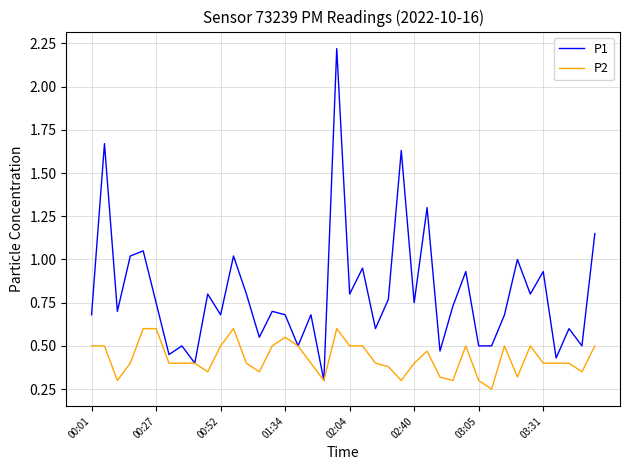

Which series has the widest spread of values?

P1